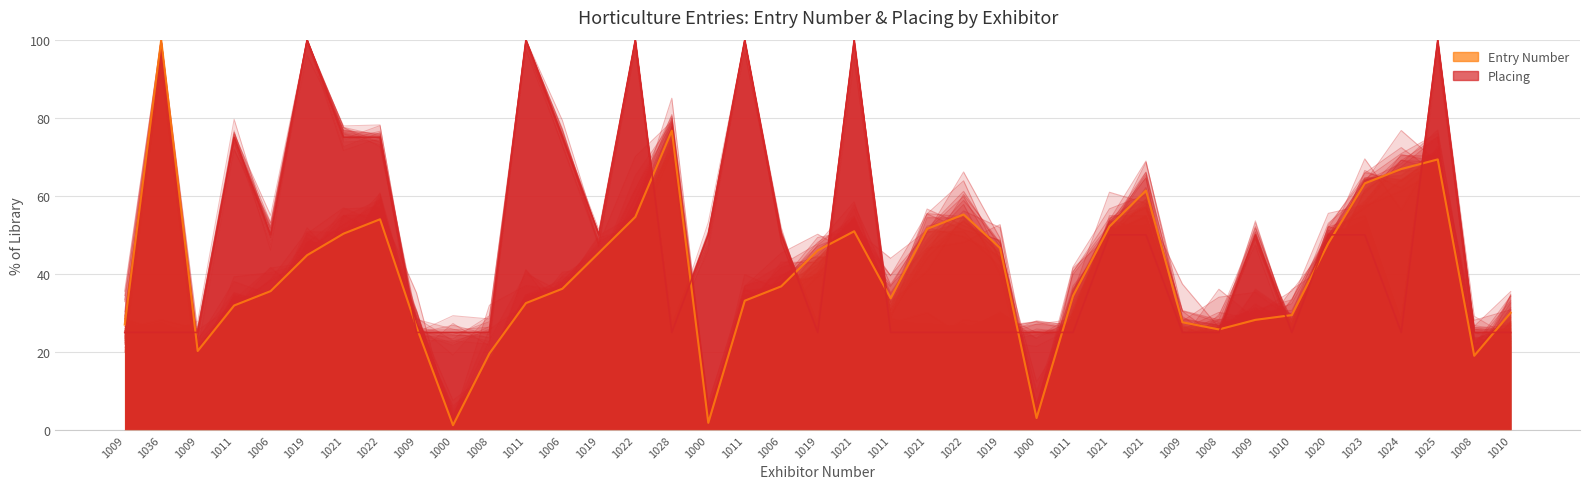

How many interior local peaks does the Placing series have?

8